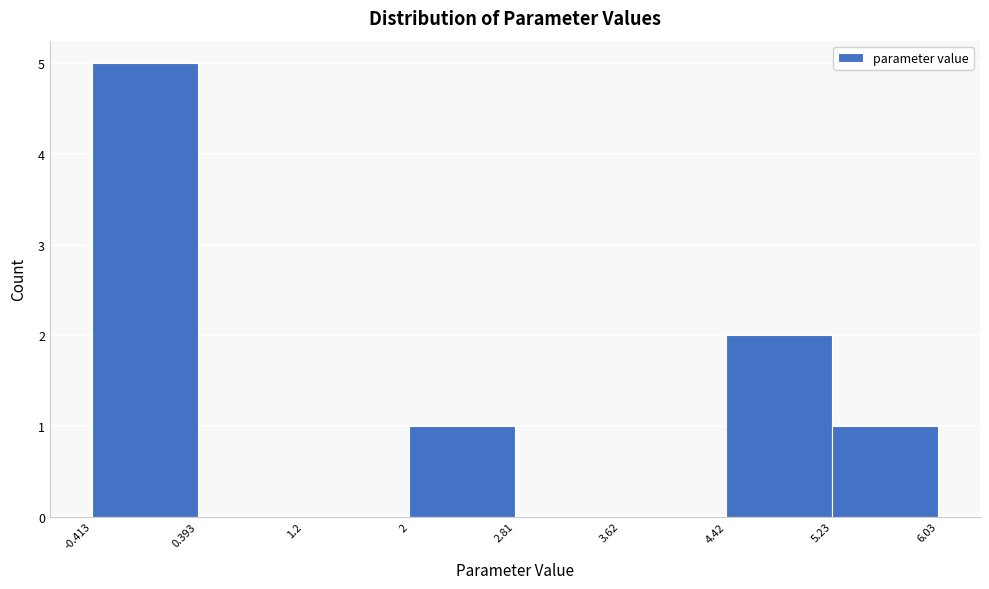

Over which range of the x-axis is the bar tallest?

-0.413 to 0.393